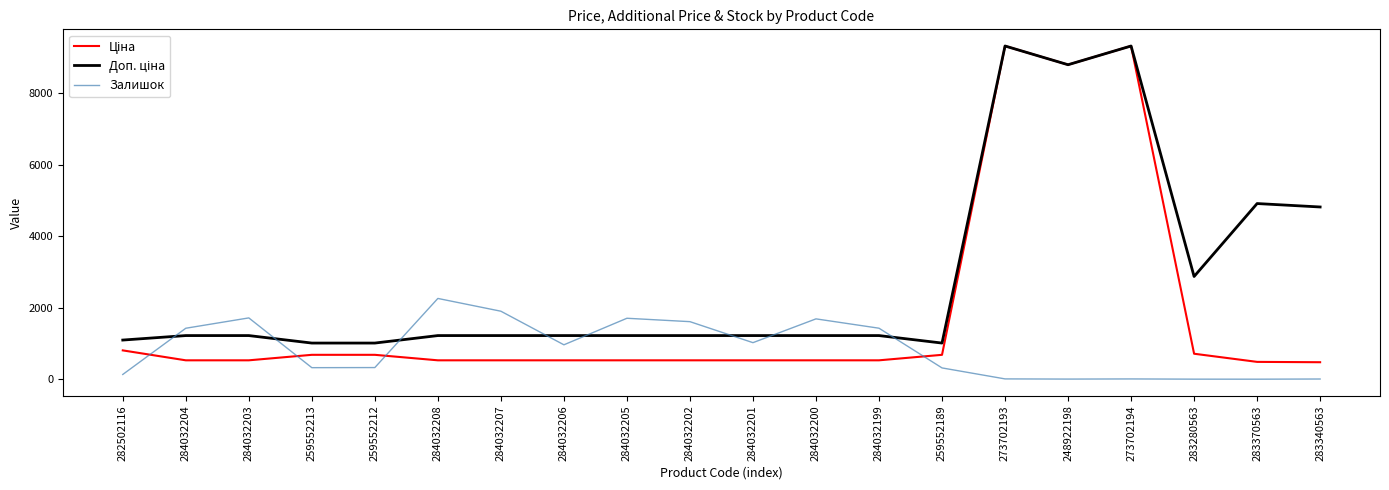

Is it true that Залишок equals 1029.0 at 284032201?

True